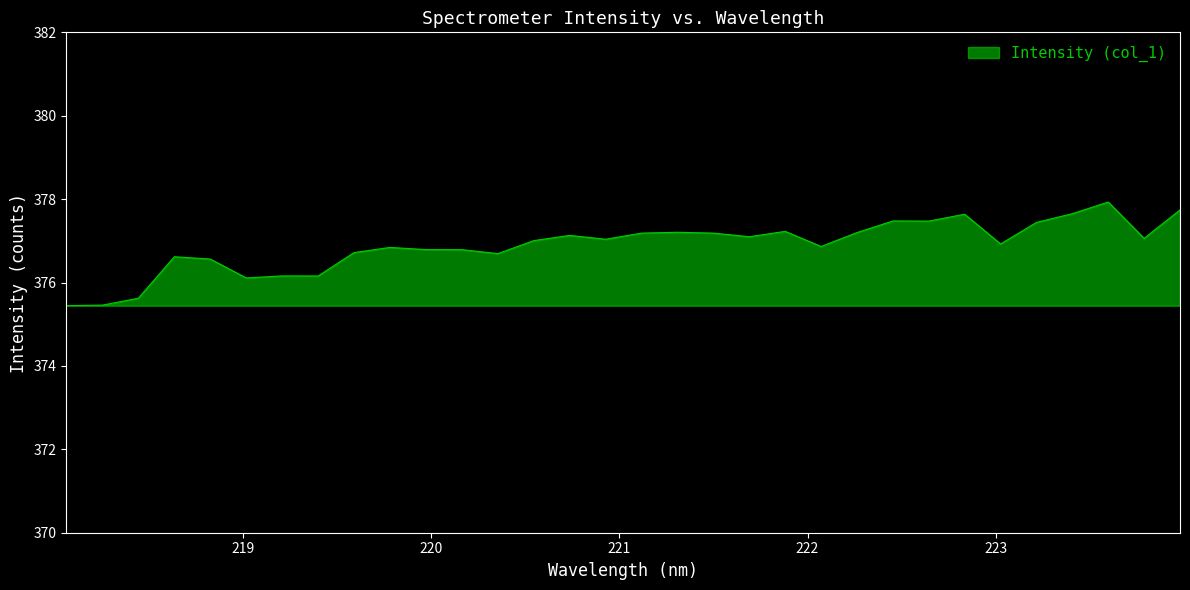

What is the difference between the maximum and minimum values?

2.5